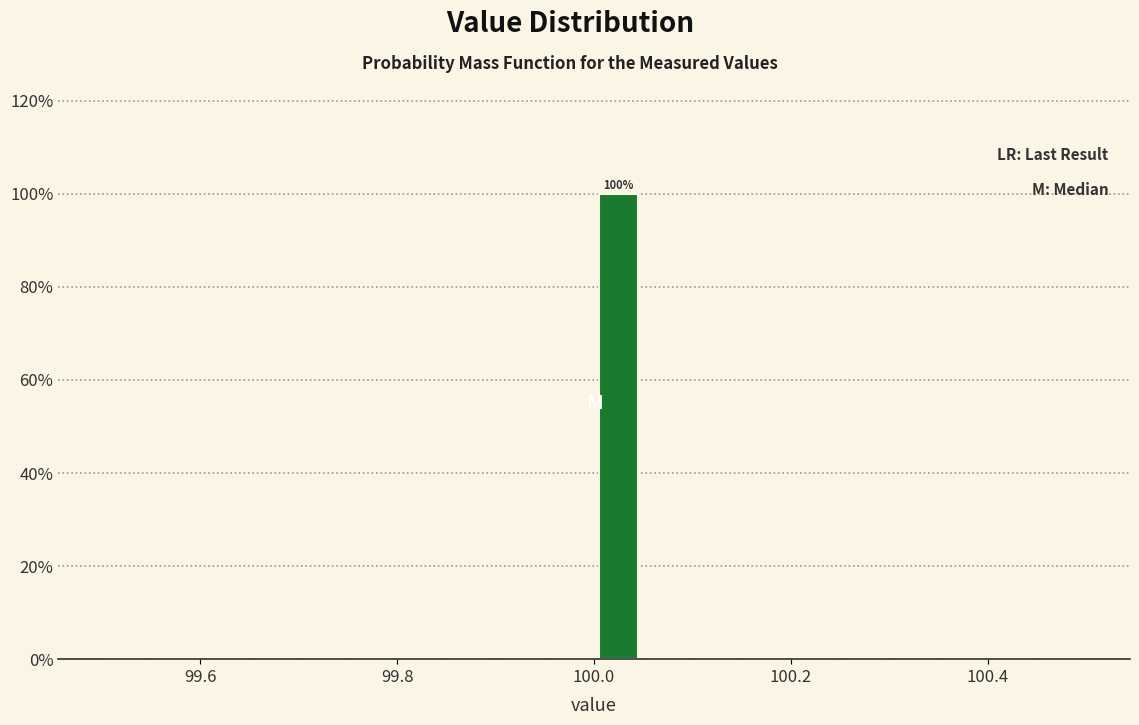

Read against the x-axis, roughly where is the centre of the tallest bar?

100.02